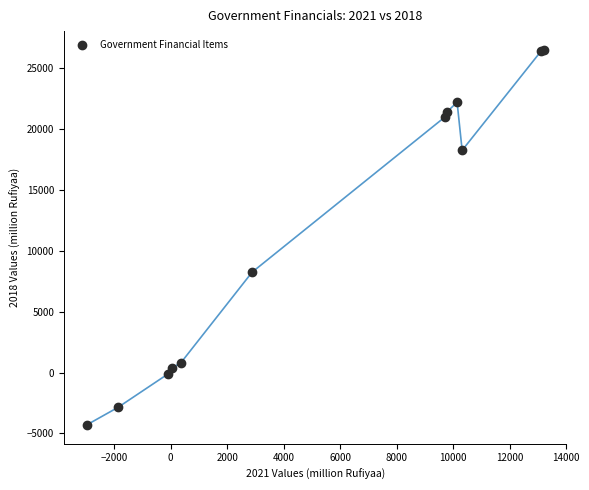

What Y value in the scatter plot is closest to 11111?

8254.3